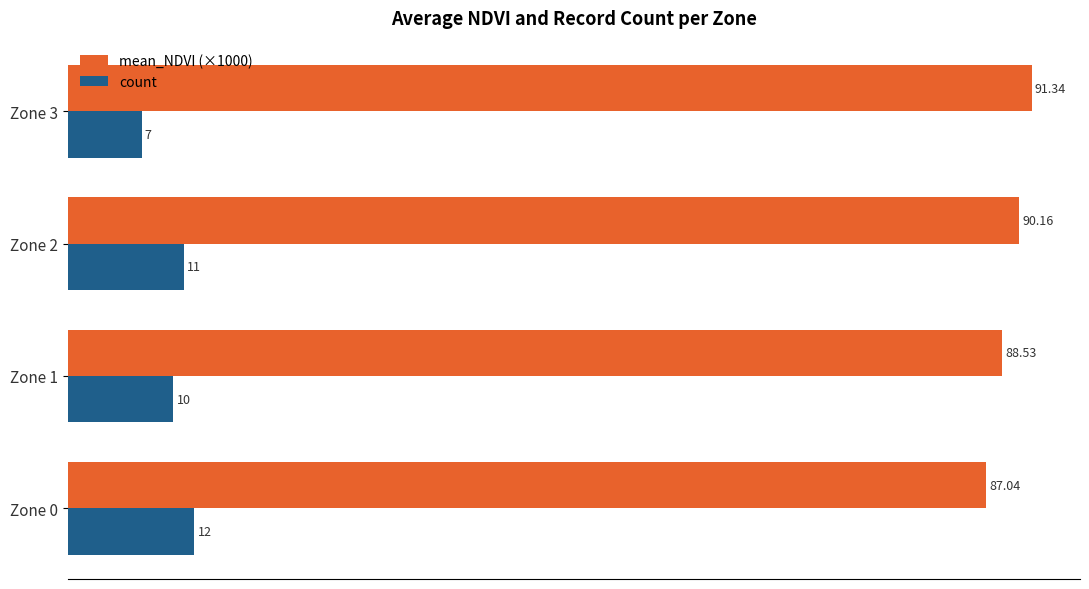

At how many categories does at least one series exceed 7?

4